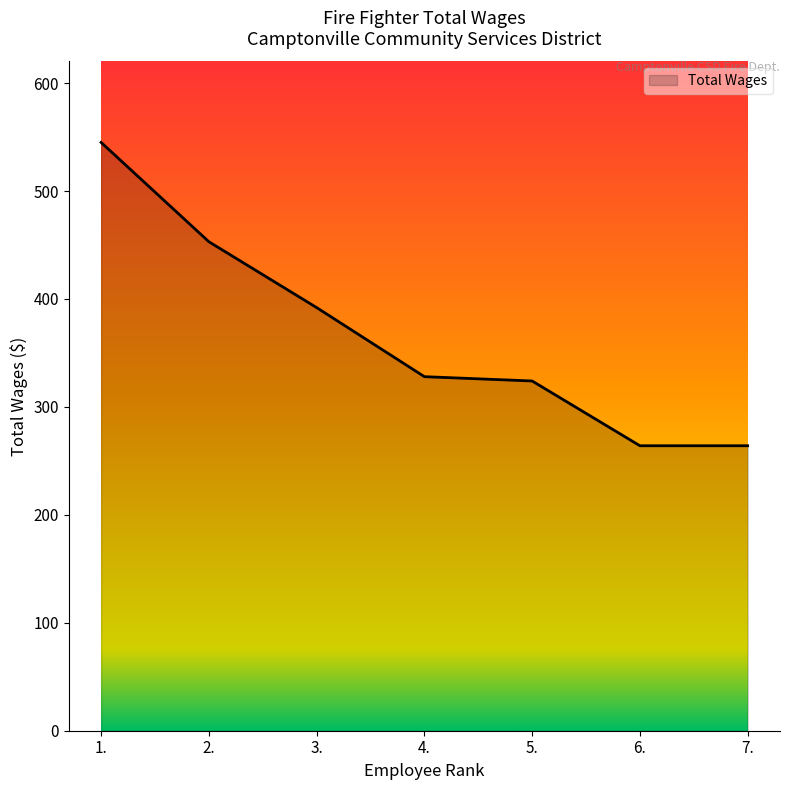

At which label does the data first exceed 328?

1.